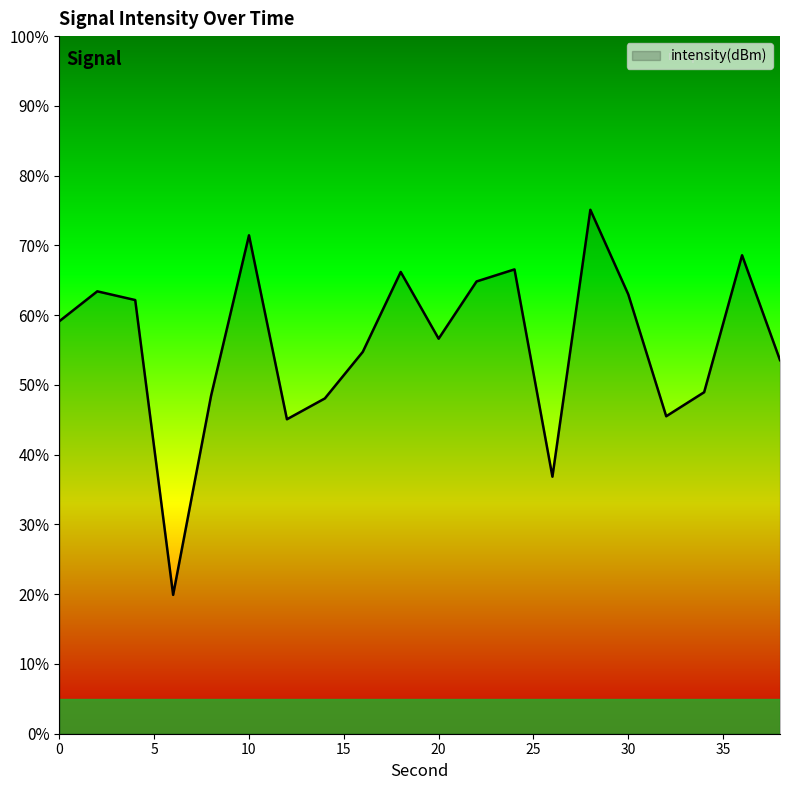

How many lines are shown in the chart?

1